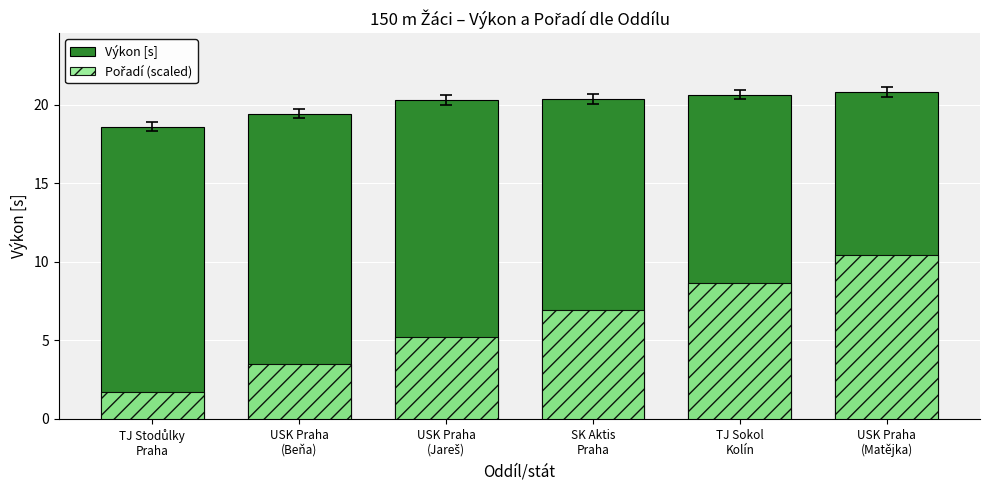

Between TJ Sokol
Kolín and SK Aktis
Praha, which is larger?

TJ Sokol
Kolín